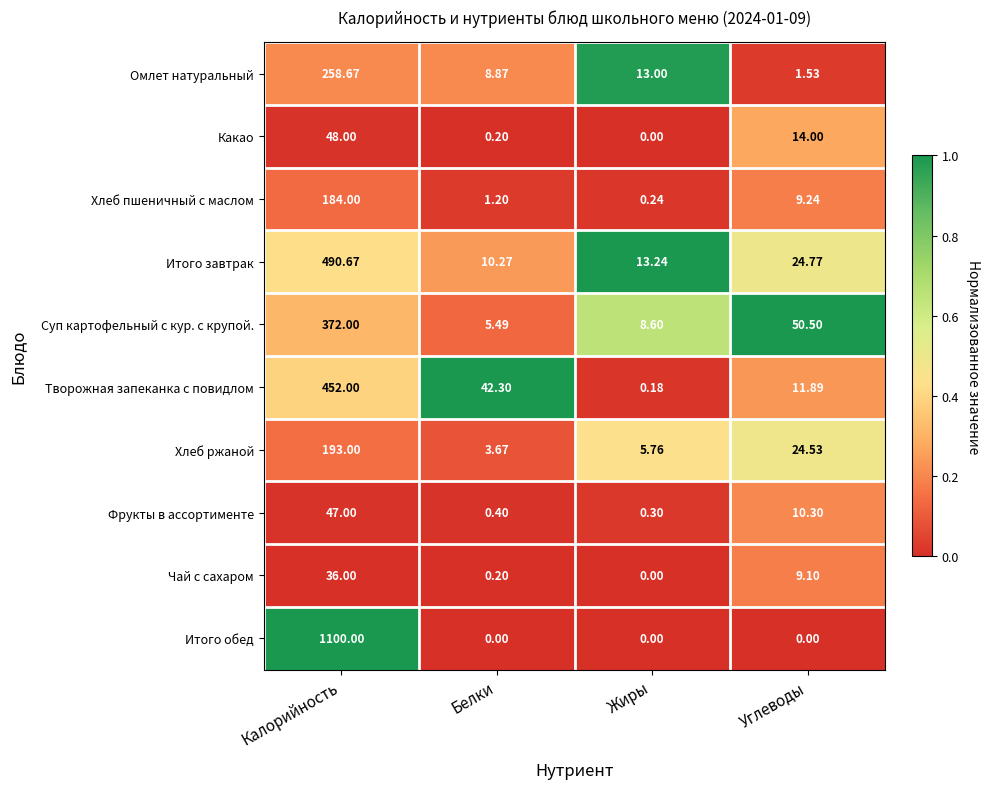

Which series has the widest spread of values?

Итого обед